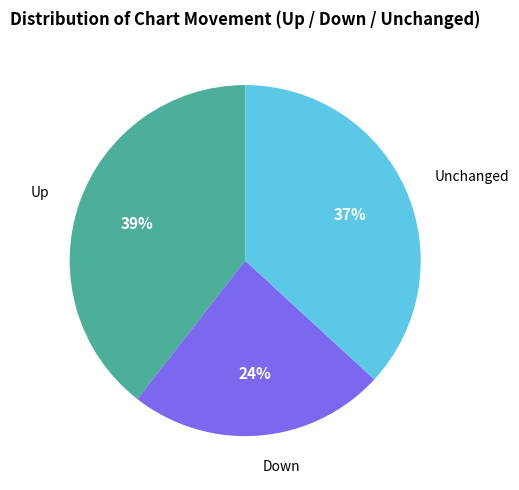

To the nearest percent, what is the average slice percentage?

33%